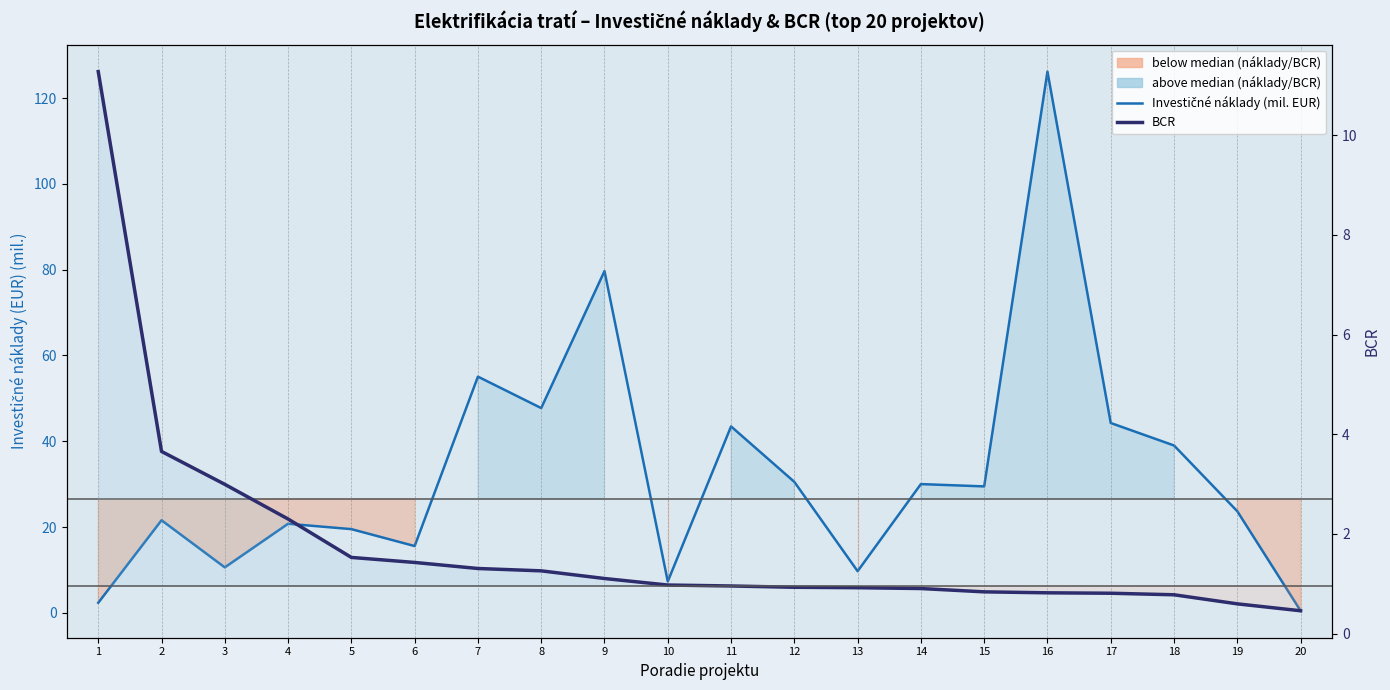

Which series has the largest range (max minus min)?

Investičné náklady (mil. EUR)